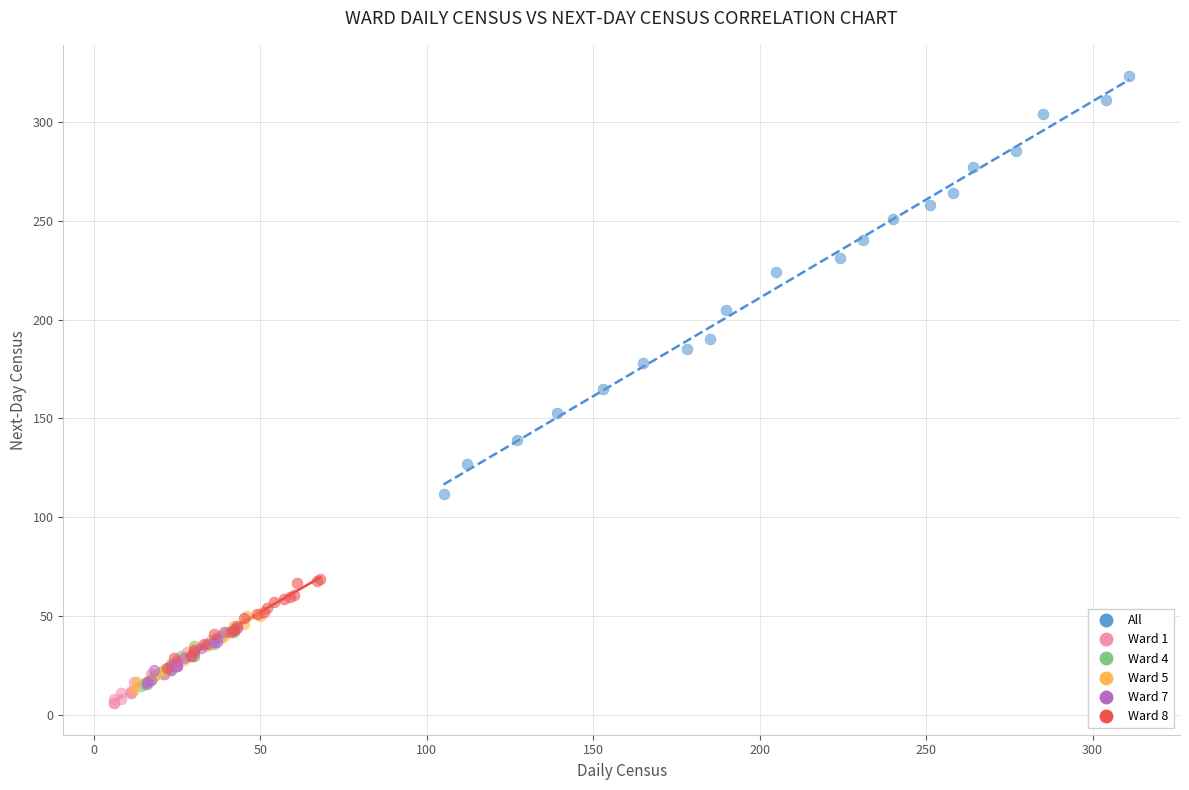

Which series has the widest spread of Y values?

All